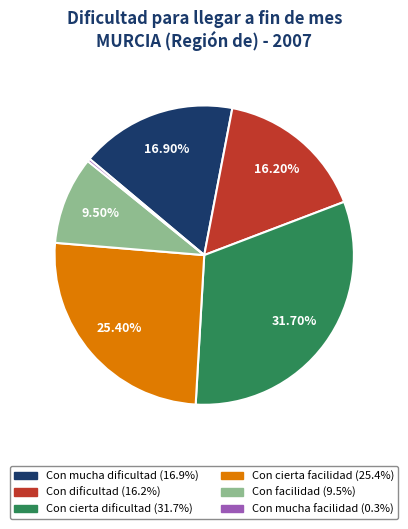

Rank the categories by value from lowest to highest.

Con mucha facilidad, Con facilidad, Con dificultad, Con mucha dificultad, Con cierta facilidad, Con cierta dificultad